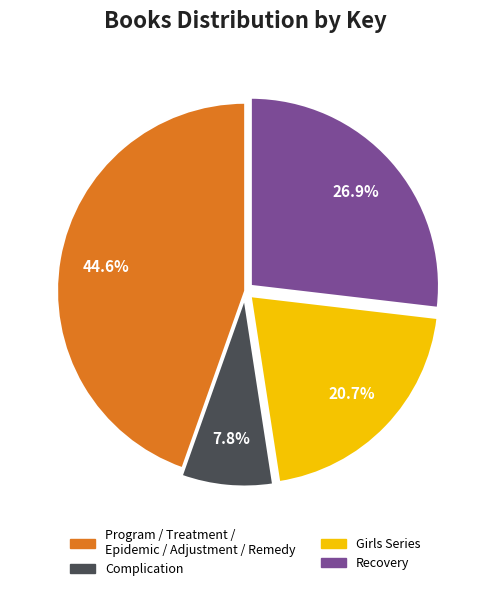

Rank the categories by value from highest to lowest.

Program / Treatment / Epidemic / Adjustment / Remedy, Recovery, Girls Series, Complication